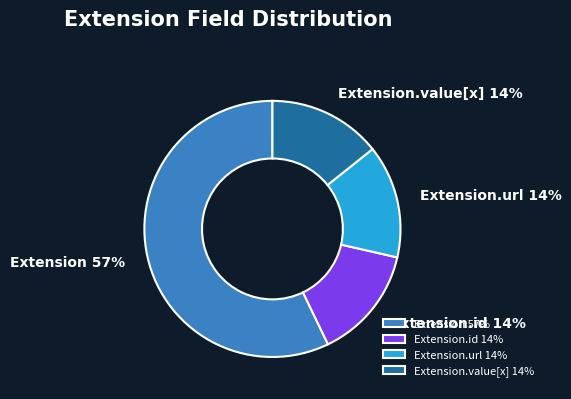

The Extension.id slice represents 14% of the pie. True or false?

True